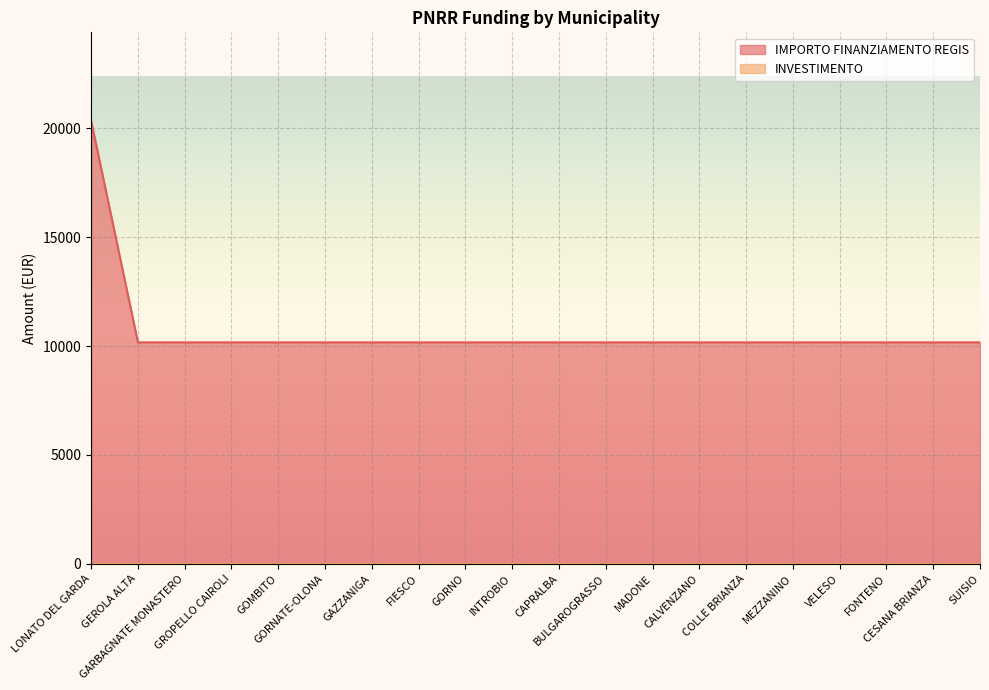

What value does the data have at BULGAROGRASSO?

10172